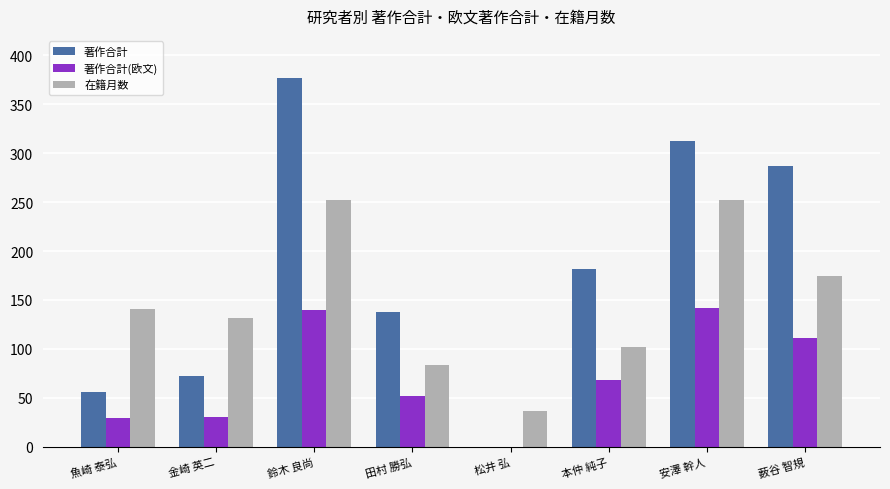

What are all the series names shown in the legend?

著作合計, 著作合計(欧文), 在籍月数